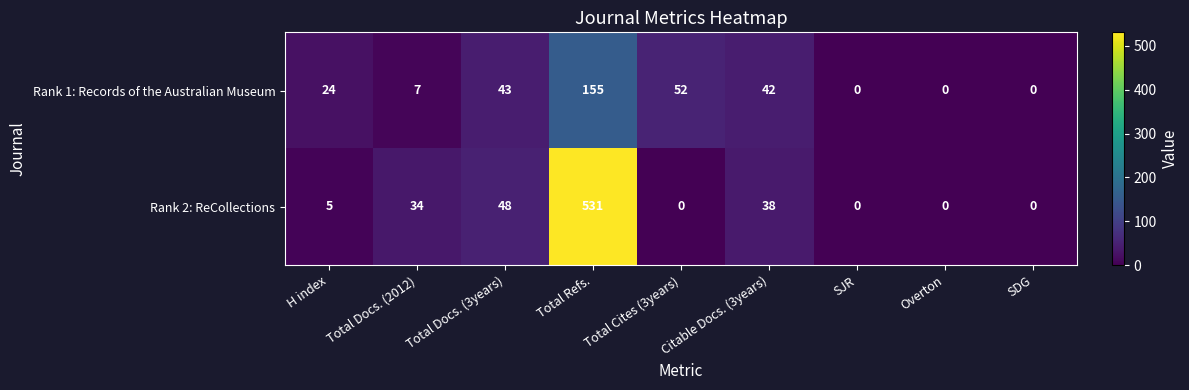

Which series has the widest spread of values?

Rank 2: ReCollections